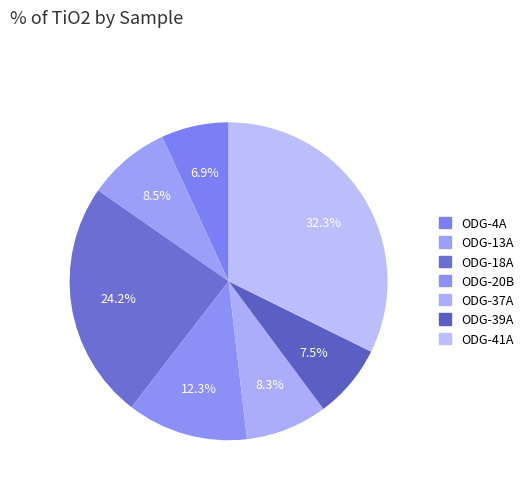

Is there any slice that represents more than half of the pie?

No